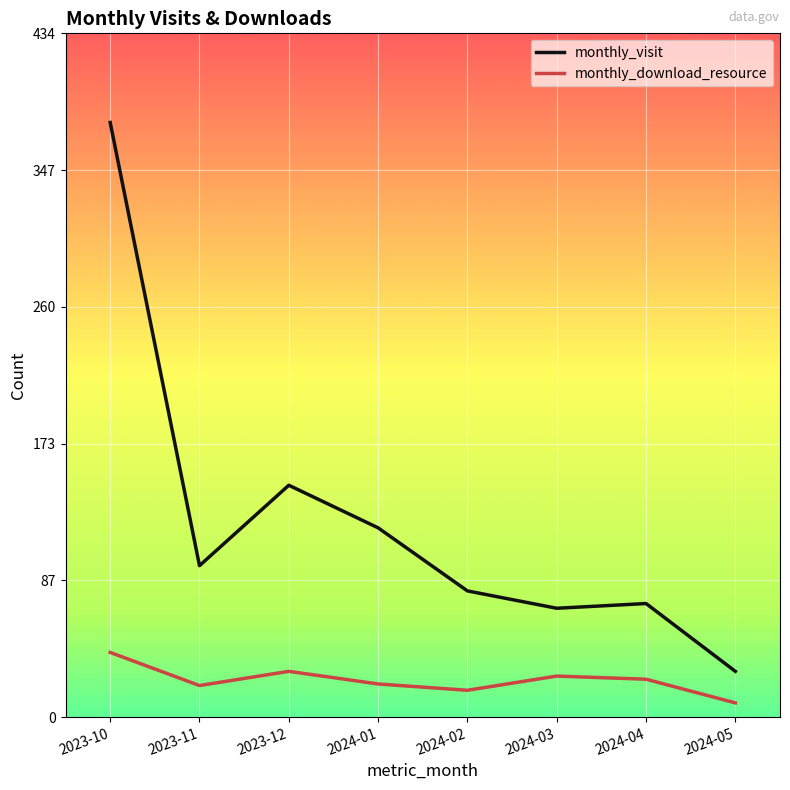

True or false: monthly_download_resource has a value of 35 at 2023-11.

False